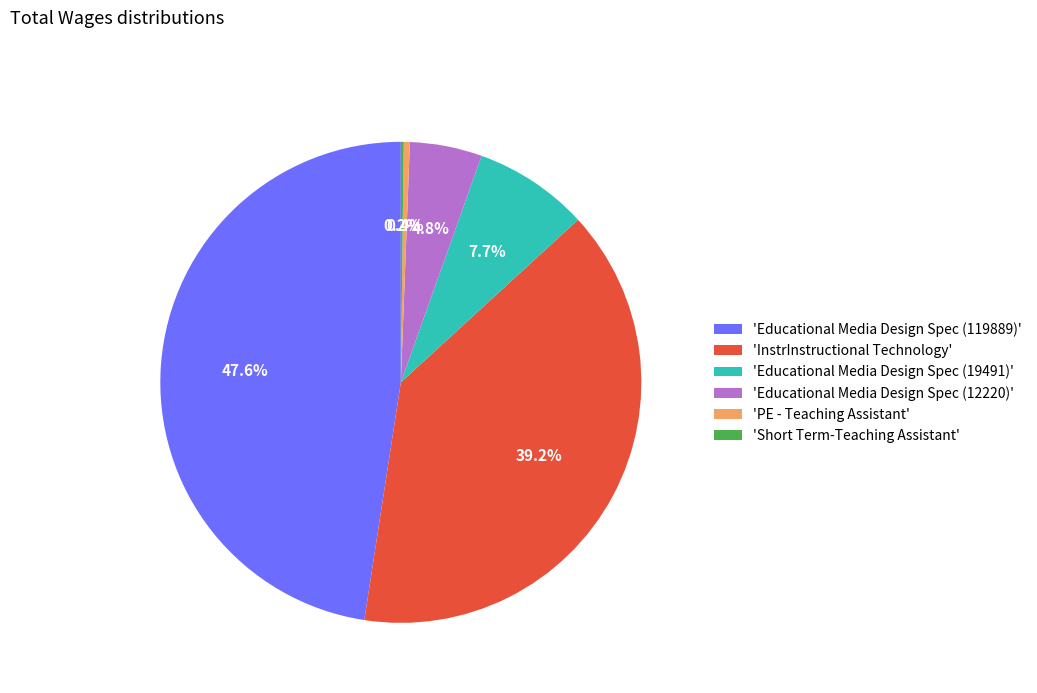

Is there a majority slice in this chart?

No